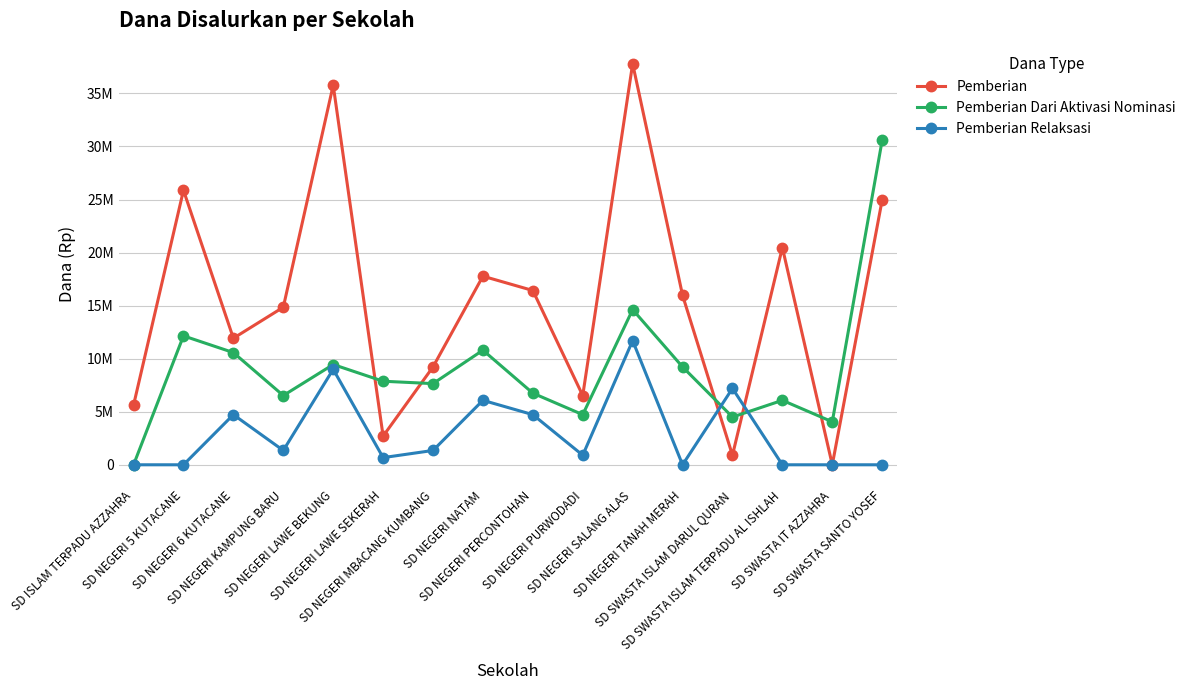

Is the value of Pemberian Dari Aktivasi Nominasi at SD NEGERI PURWODADI greater than the value of Pemberian at SD NEGERI LAWE SEKERAH?

Yes